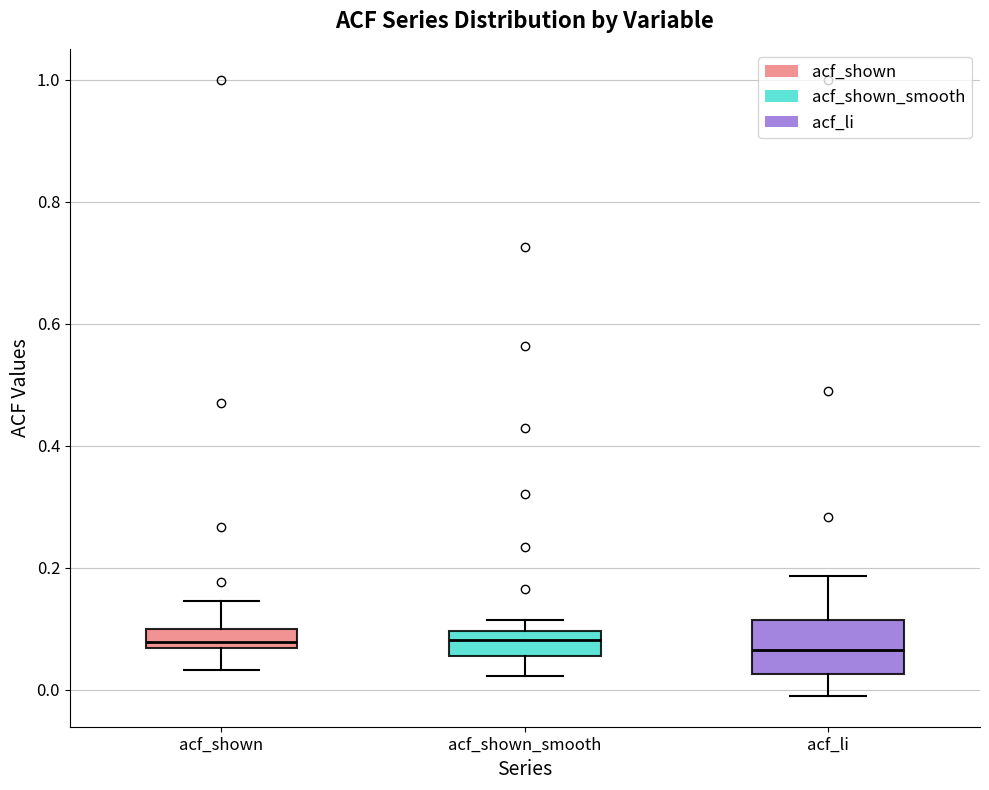

Reading left to right, read every box against the y-axis: the position of its median line, the range the box covers, and the ends of its whiskers. The values are not printed on the chart, so give them approximately, as read against the axis.

acf_shown: median 0.08, box 0.06 to 0.10, whiskers 0.04 to 0.14
acf_shown_smooth: median 0.08, box 0.06 to 0.10, whiskers 0.02 to 0.12
acf_li: median 0.06, box 0.02 to 0.12, whiskers 0.00 to 0.18